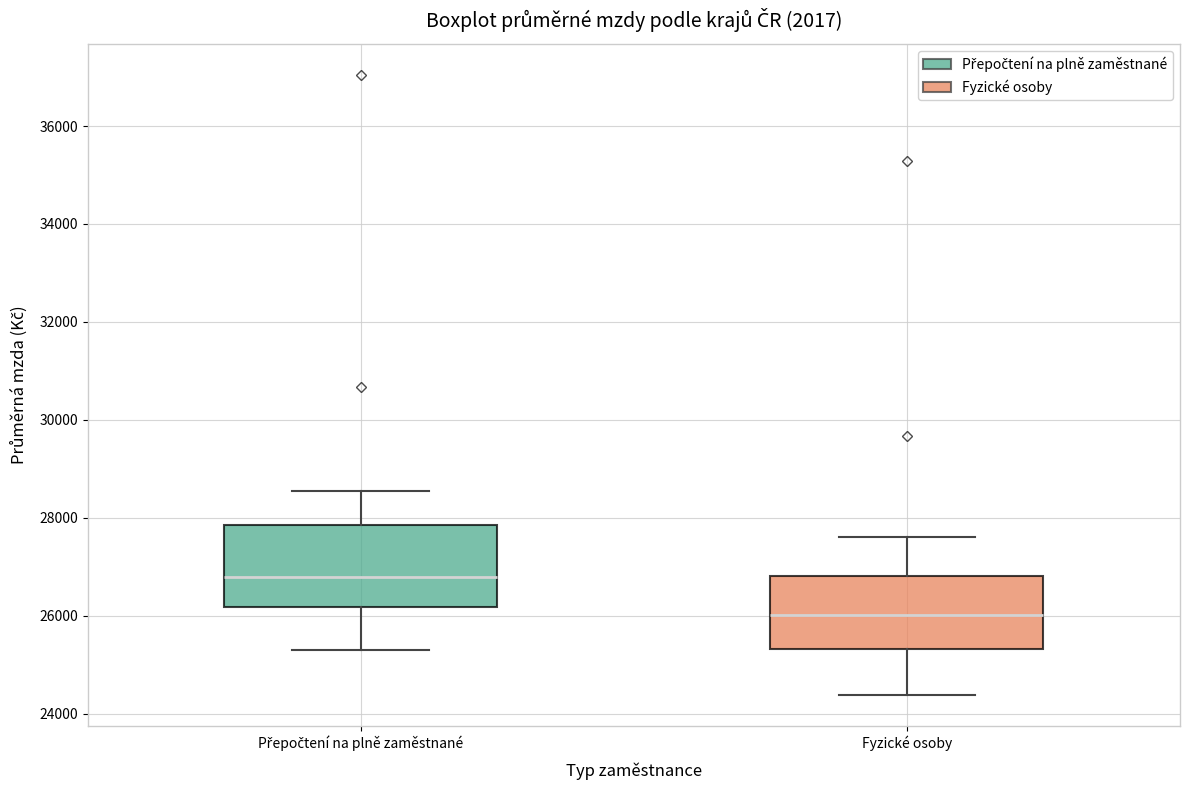

Which box is the tallest, from its lower edge to its upper edge?

Přepočtení na plně zaměstnané